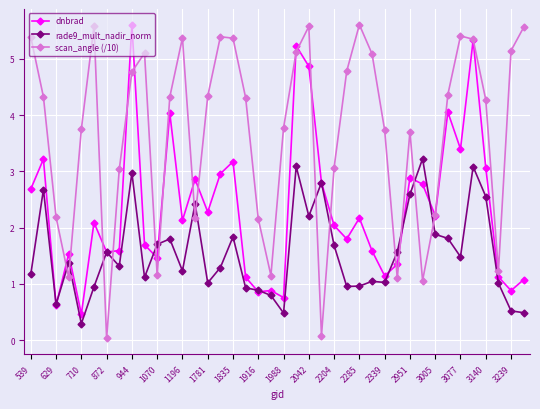

What is the highest value of the scan_angle (/10) series?

5.6